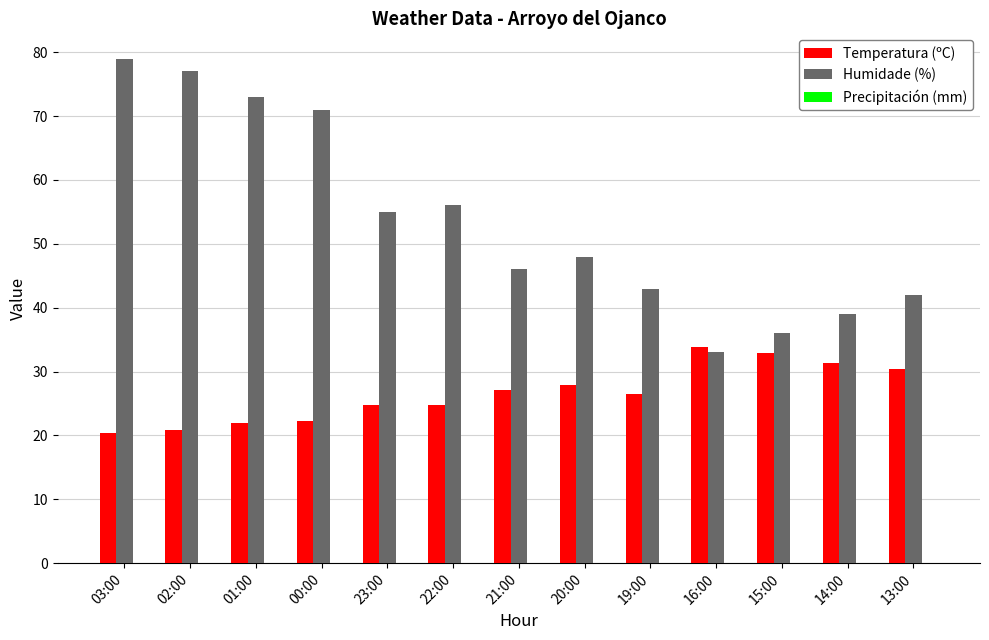

Which series has the largest range (max minus min)?

Humidade (%)